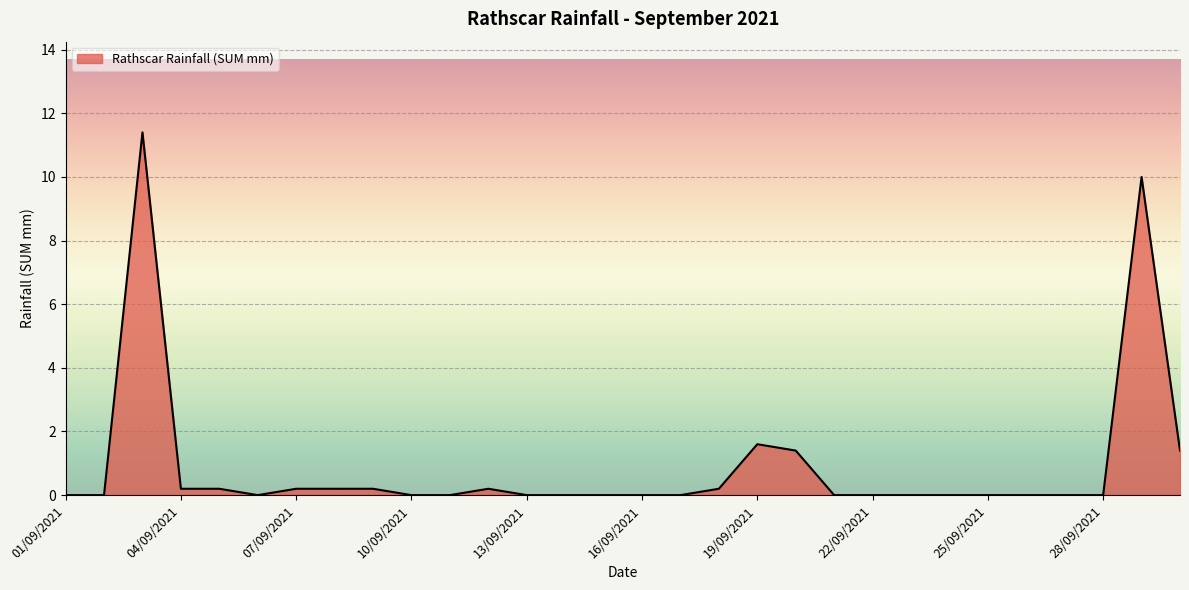

What is the difference between the maximum and minimum values?

11.4